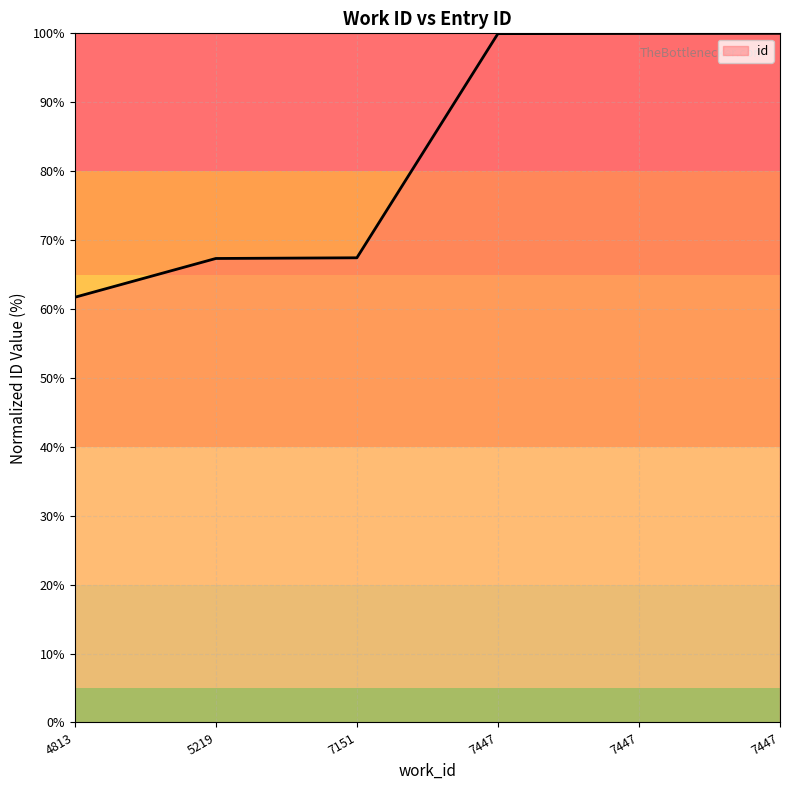

Does the chart have visible grid lines?

Yes